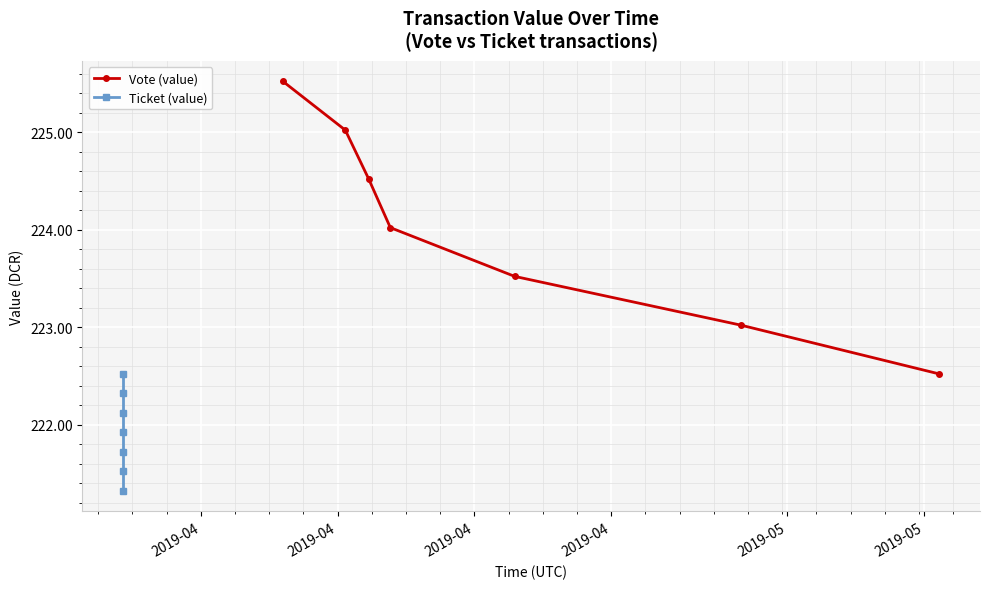

What is the value of the Vote (value) point at the 6th from the left?

223.0